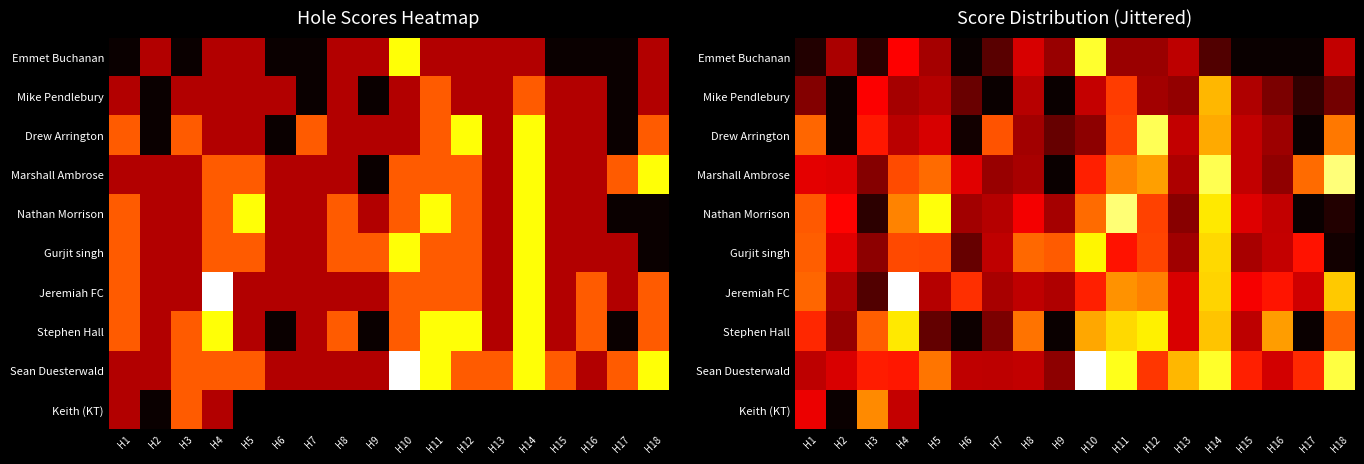

Read the Drew Arrington value at H5.

3.2